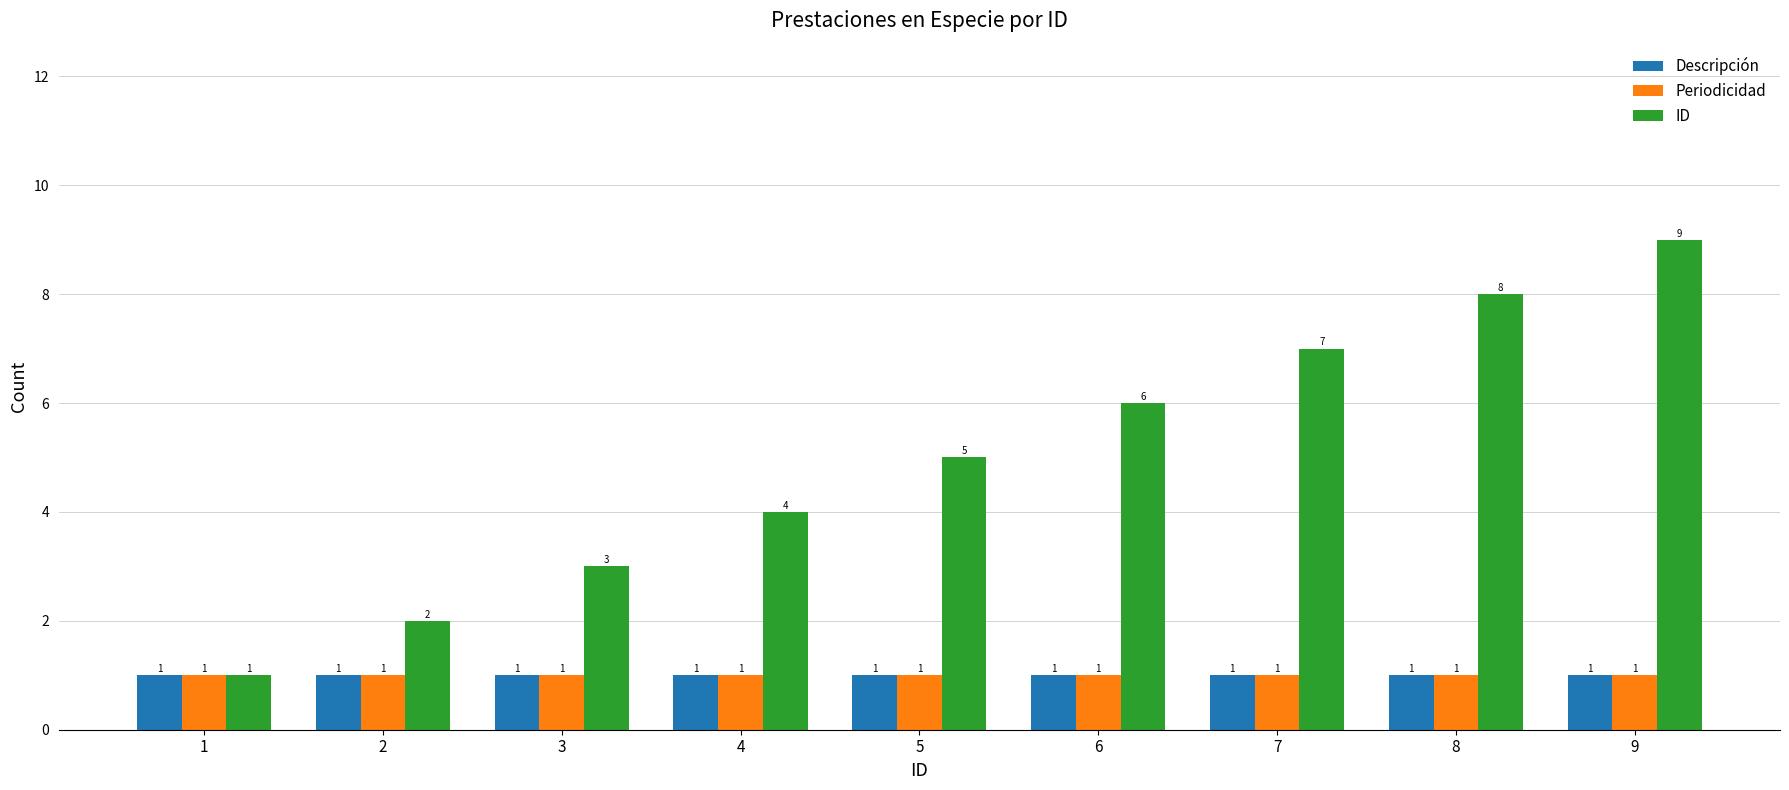

What is the approximate value of Periodicidad at 6?

1